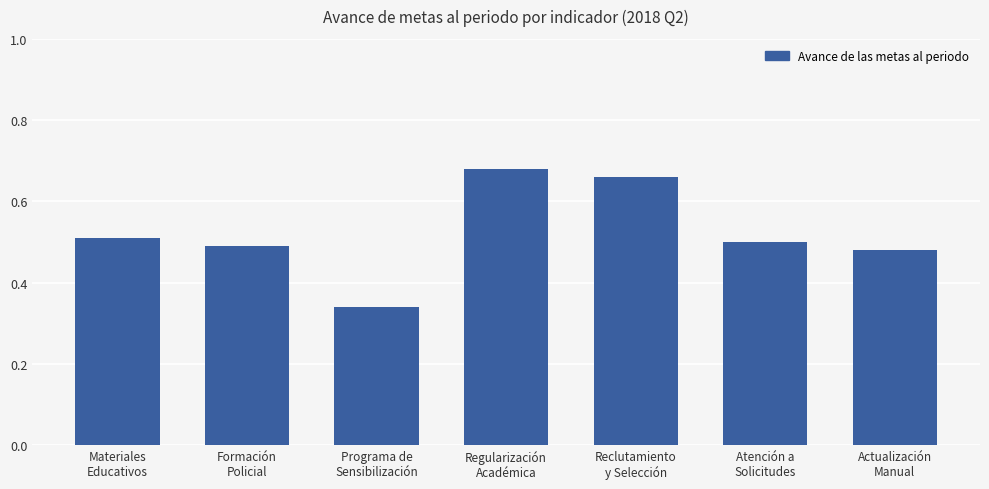

What is the sum of all values?

3.7